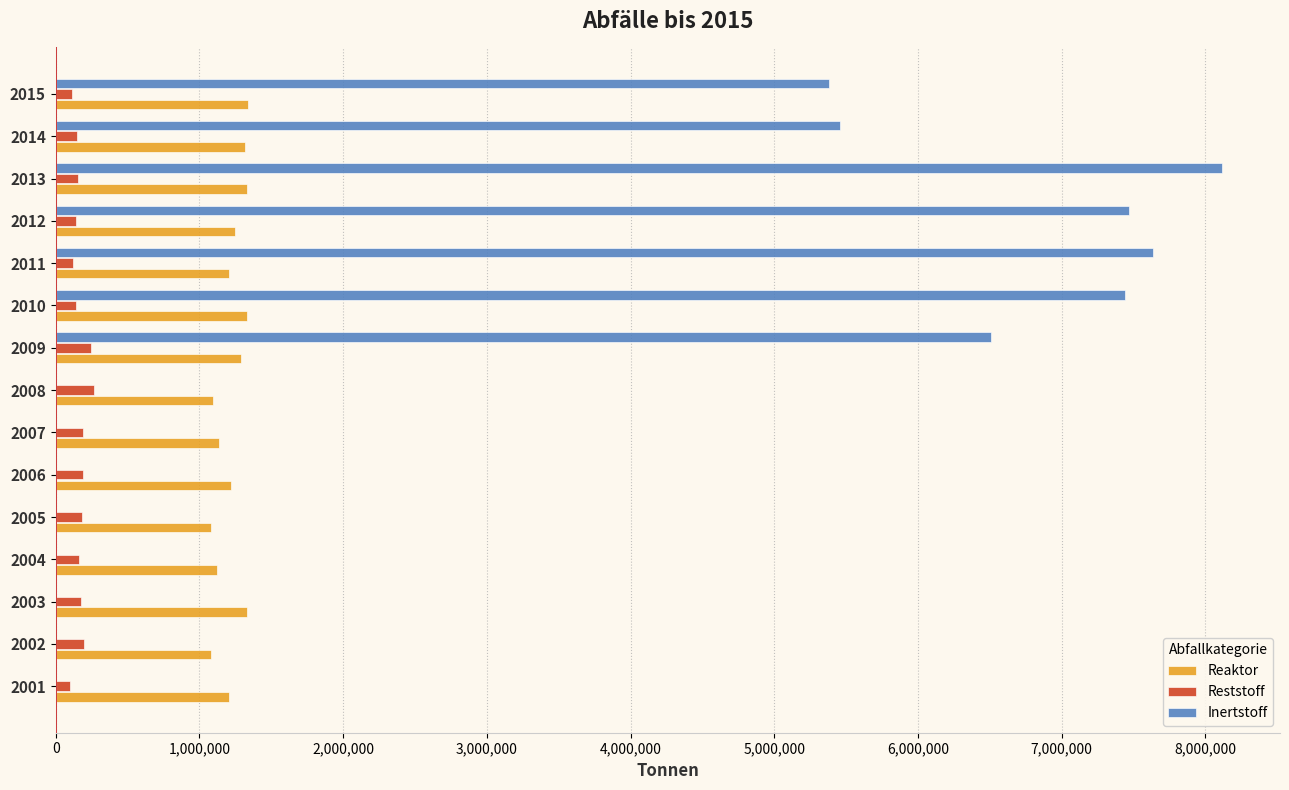

What is the highest value of the Reaktor series?

1335223